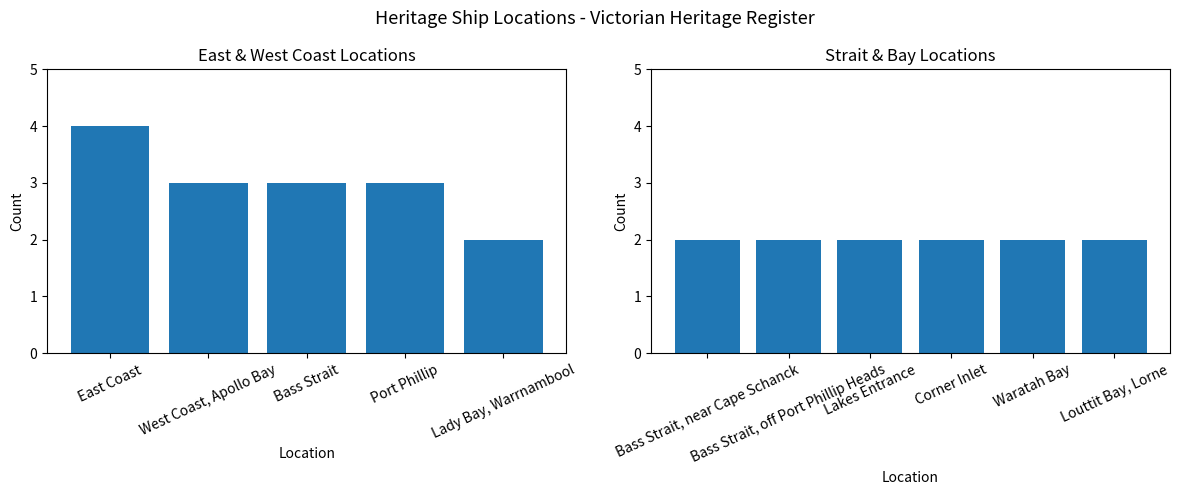

What is the minimum value shown in the chart?

2